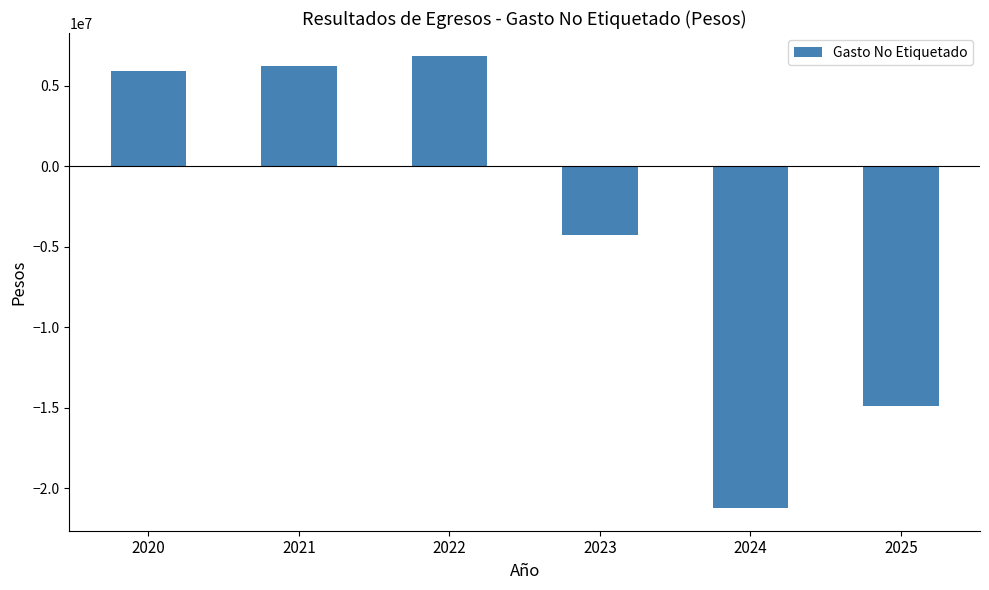

What is the value of the 4th bar from the left?

-4231444.1